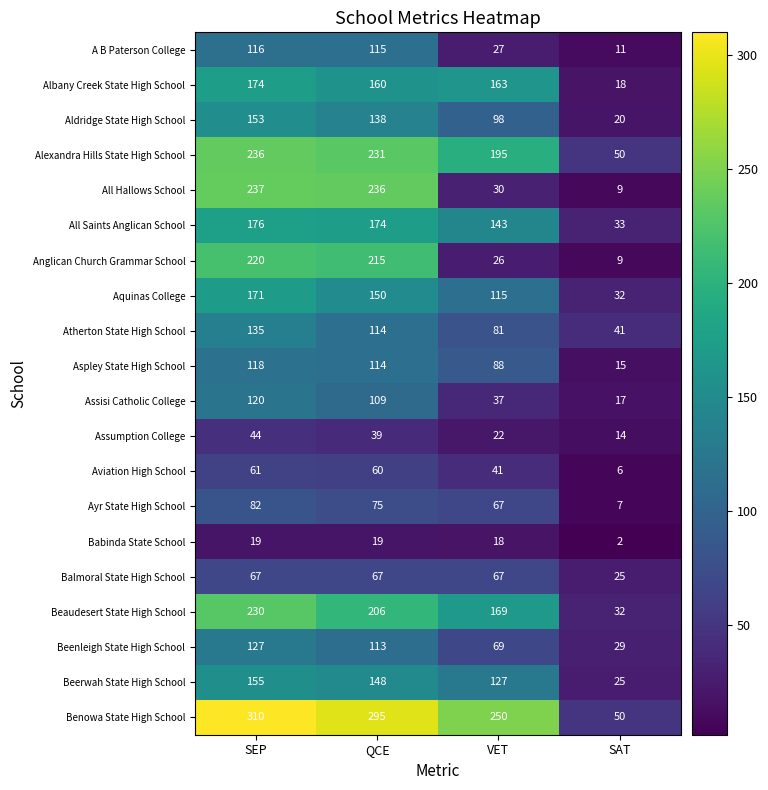

At SEP, list the series in order from largest to smallest.

Benowa State High School, All Hallows School, Alexandra Hills State High School, Beaudesert State High School, Anglican Church Grammar School, All Saints Anglican School, Albany Creek State High School, Aquinas College, Beerwah State High School, Aldridge State High School, Atherton State High School, Beenleigh State High School, Assisi Catholic College, Aspley State High School, A B Paterson College, Ayr State High School, Balmoral State High School, Aviation High School, Assumption College, Babinda State School